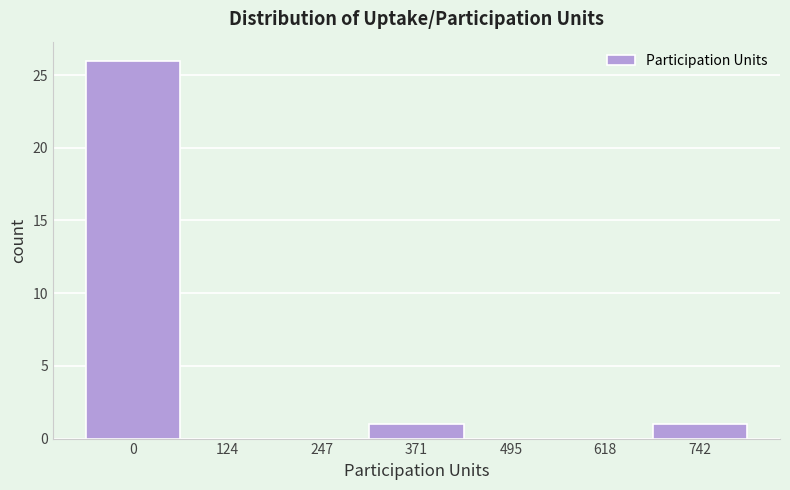

Reading left to right, what are all the values shown in this chart?

0=26	124=0	247=0	371=1	495=0	618=0	742=1